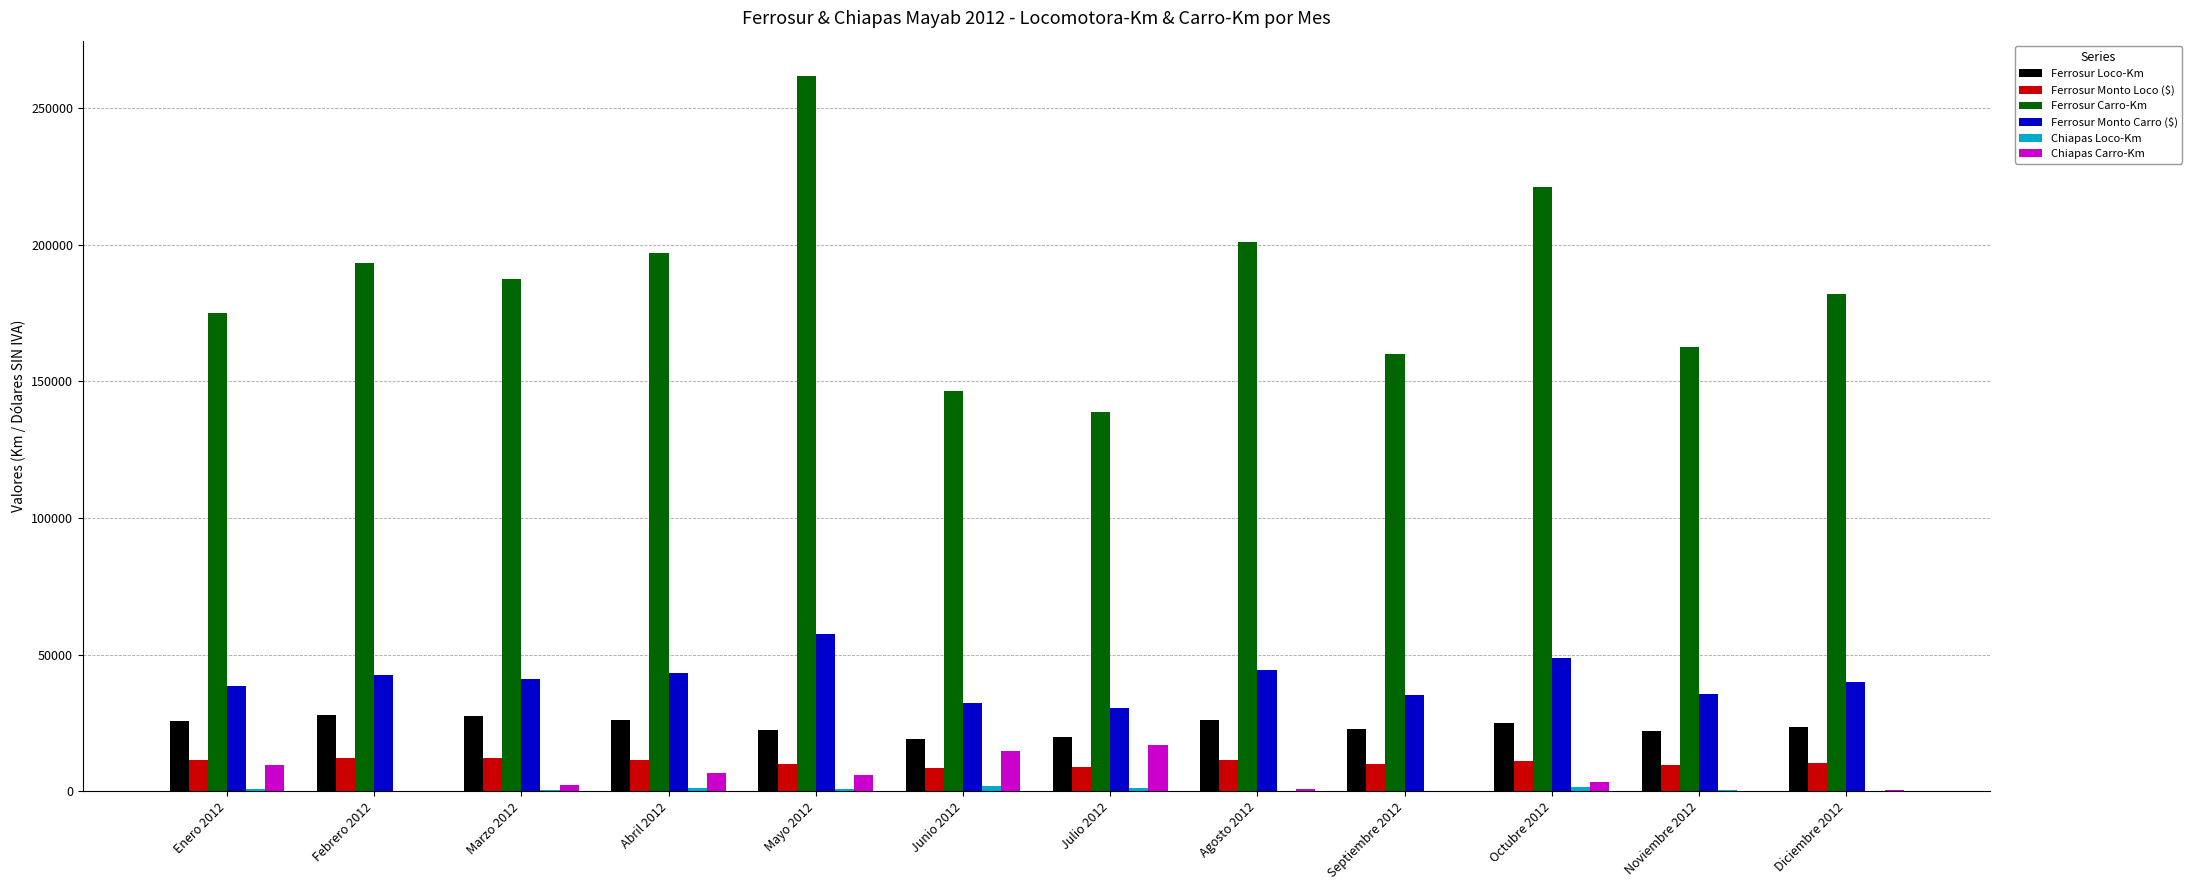

Between Febrero 2012 and Noviembre 2012, which series saw the biggest shift?

Ferrosur Carro-Km